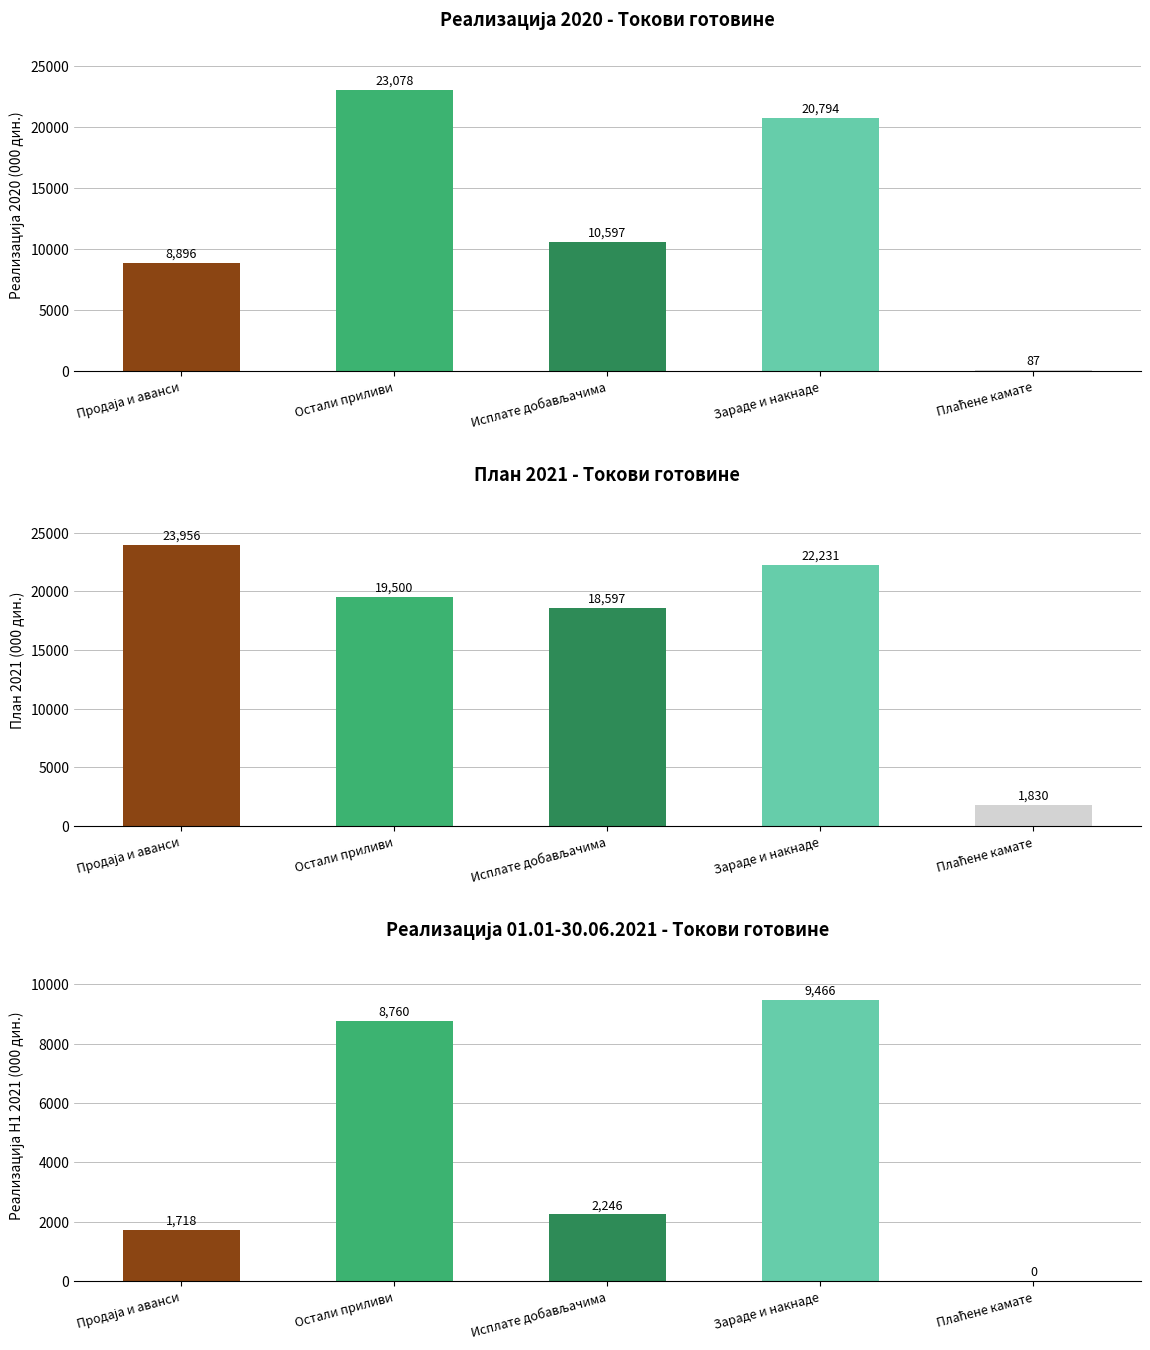

What is the lowest value of the План 2021 series?

1830